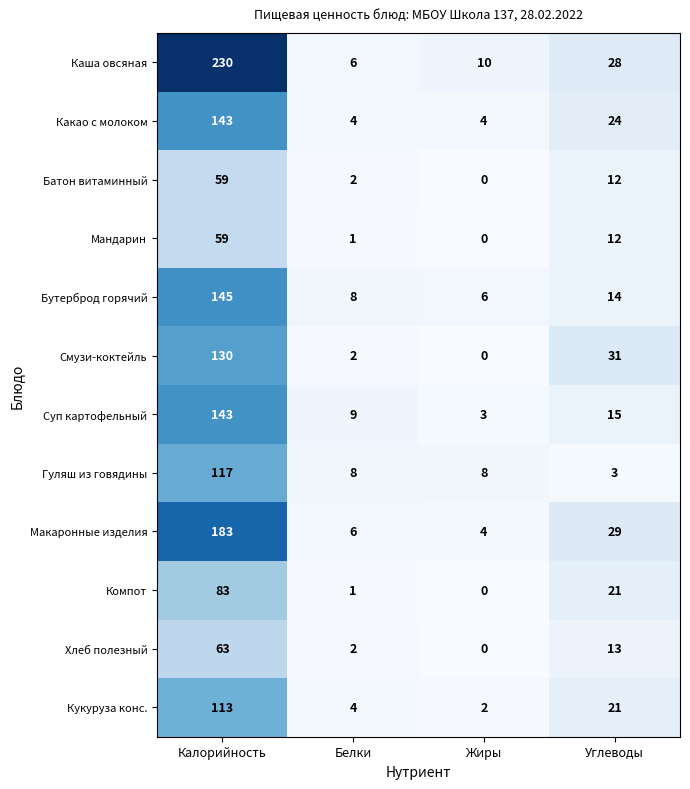

At how many categories does at least one series exceed 49?

1